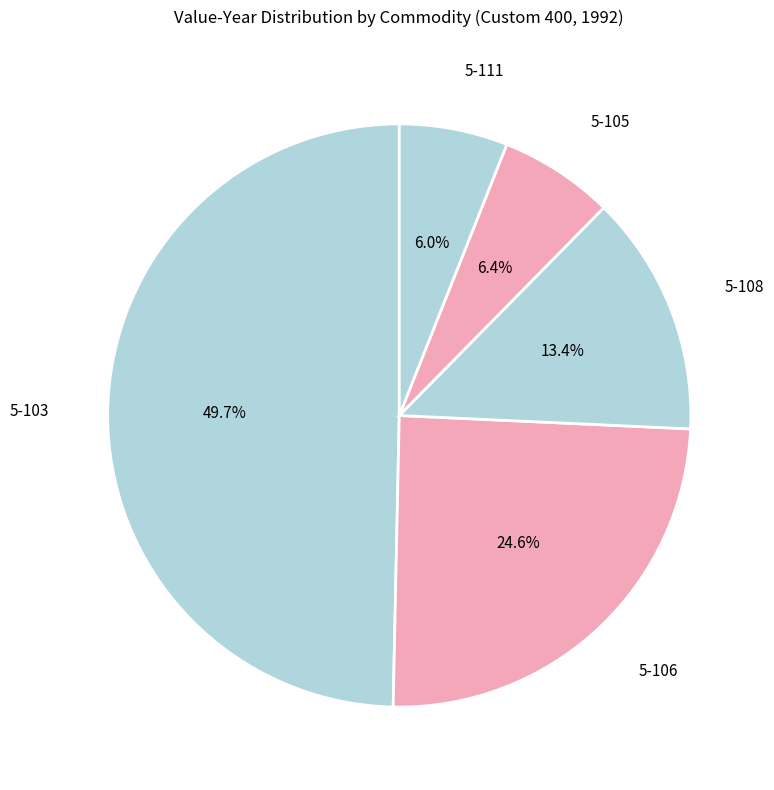

To the nearest percent, what is the average slice percentage?

20%